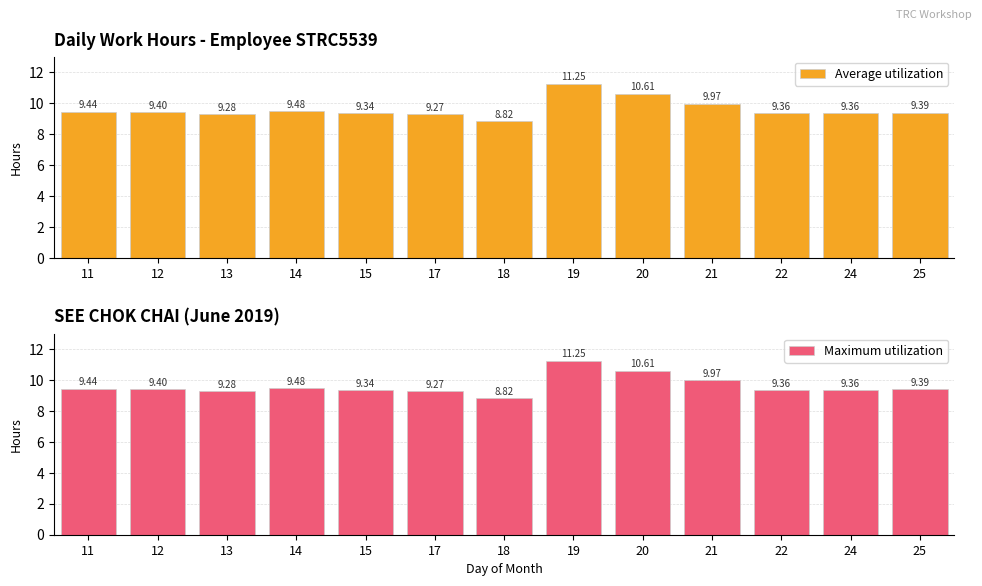

Reading left to right, list all the values displayed in this chart.

Average utilization: 9.4	9.4	9.3	9.5	9.3	9.3	8.8	11.2	10.6	10.0	9.4	9.4	9.4
Maximum utilization: 9.4	9.4	9.3	9.5	9.3	9.3	8.8	11.2	10.6	10.0	9.4	9.4	9.4